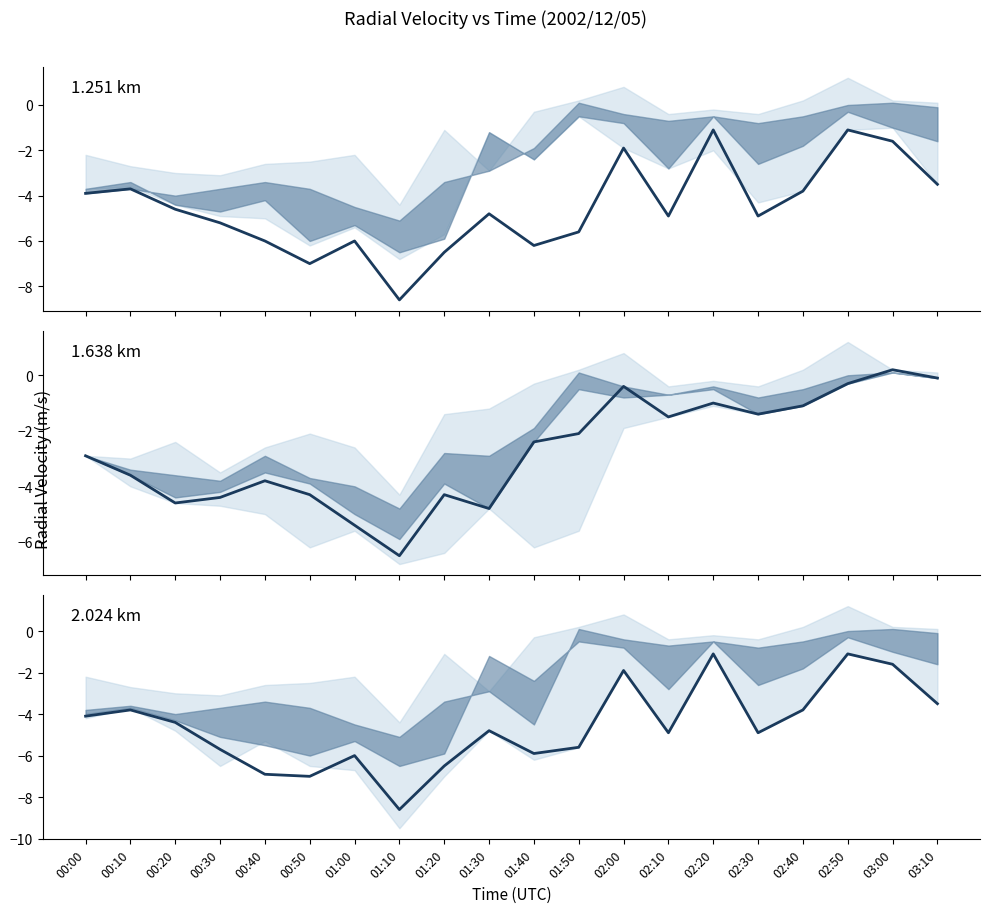

What is the greatest value displayed?

0.2